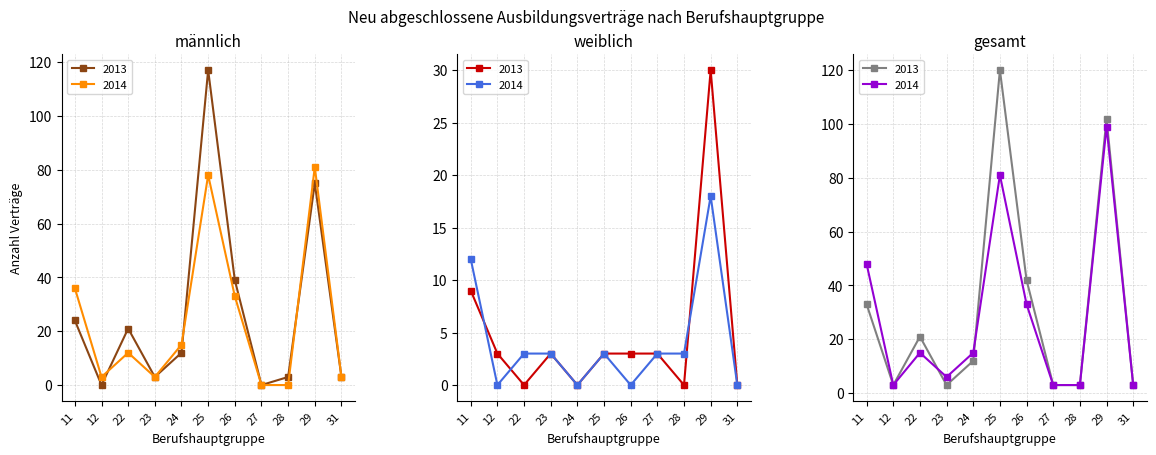

At which category does weiblich 2014 reach its first local peak?

25